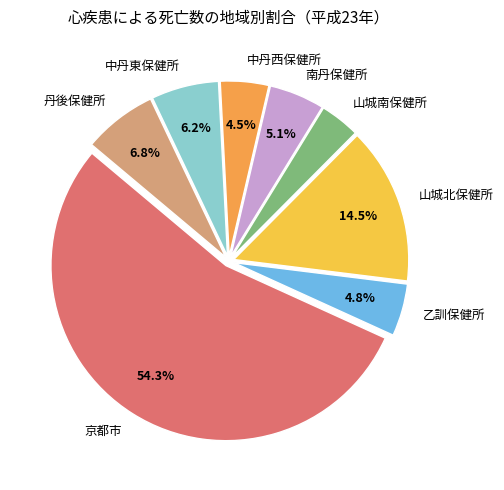

Does 京都市 account for over 50% of the chart?

Yes